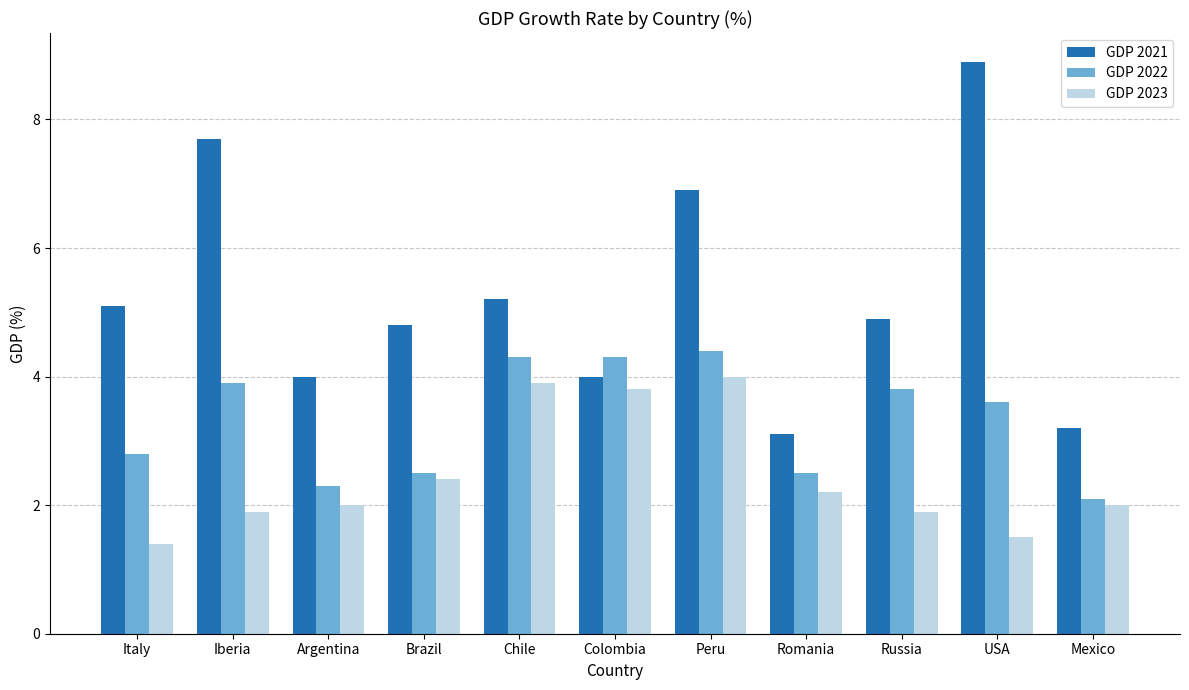

Reading right to left, list all the values displayed in this chart.

GDP 2021: 3.2	8.9	4.9	3.1	6.9	4.0	5.2	4.8	4.0	7.7	5.1
GDP 2022: 2.1	3.6	3.8	2.5	4.4	4.3	4.3	2.5	2.3	3.9	2.8
GDP 2023: 2.0	1.5	1.9	2.2	4.0	3.8	3.9	2.4	2.0	1.9	1.4